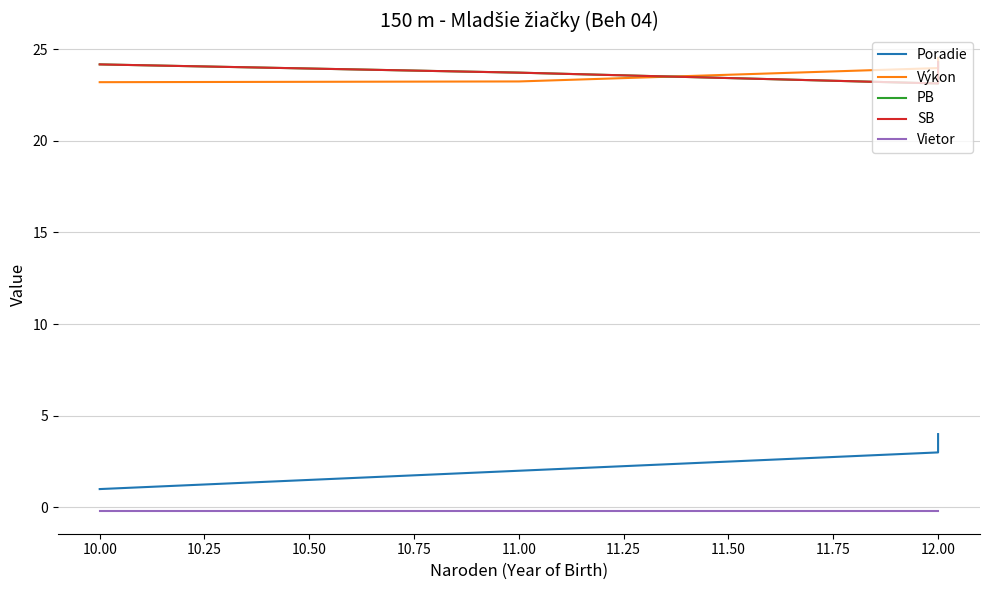

The value of Výkon at 12.00 is 37.6. True or false?

False